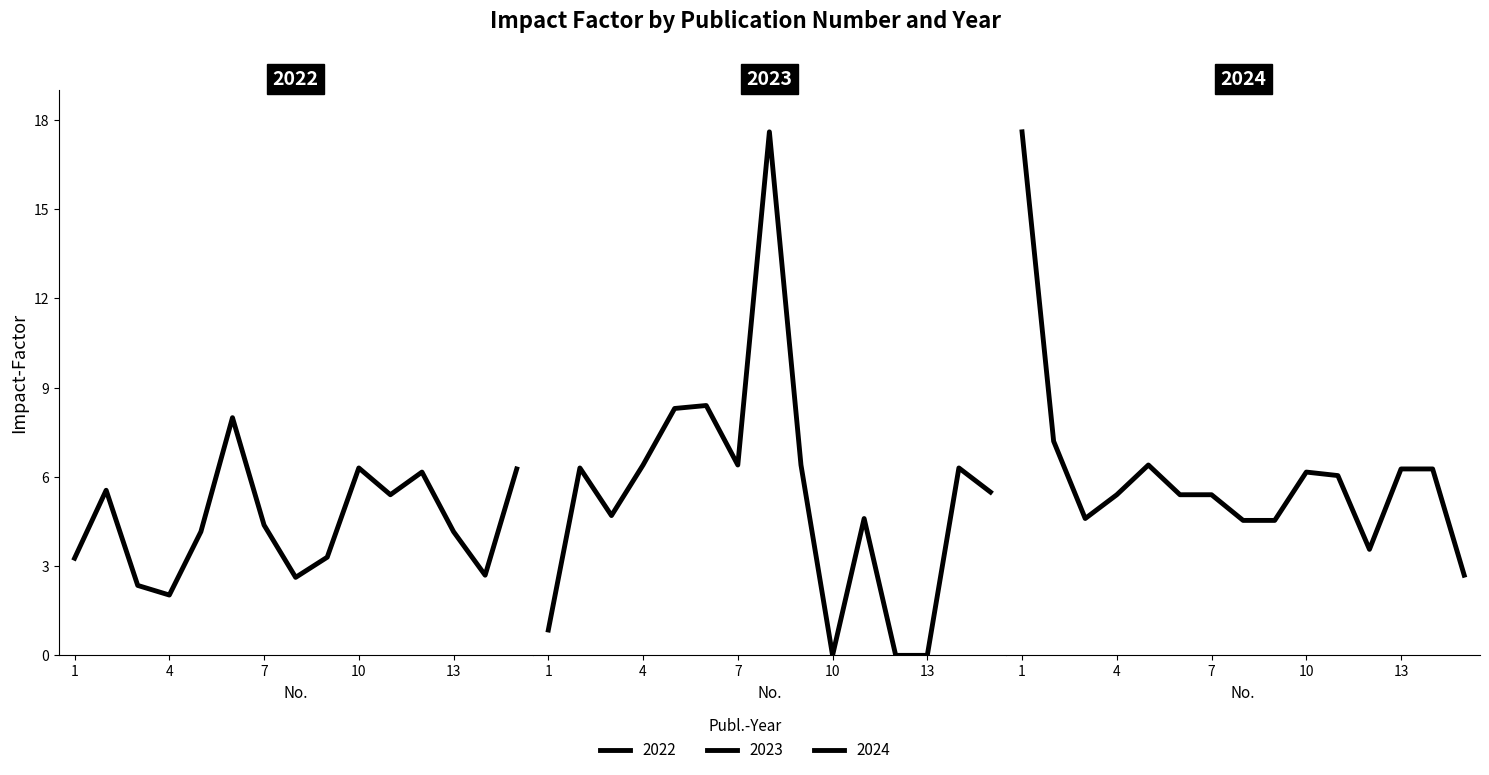

True or false: 2023 and 2022 cross at least once.

True